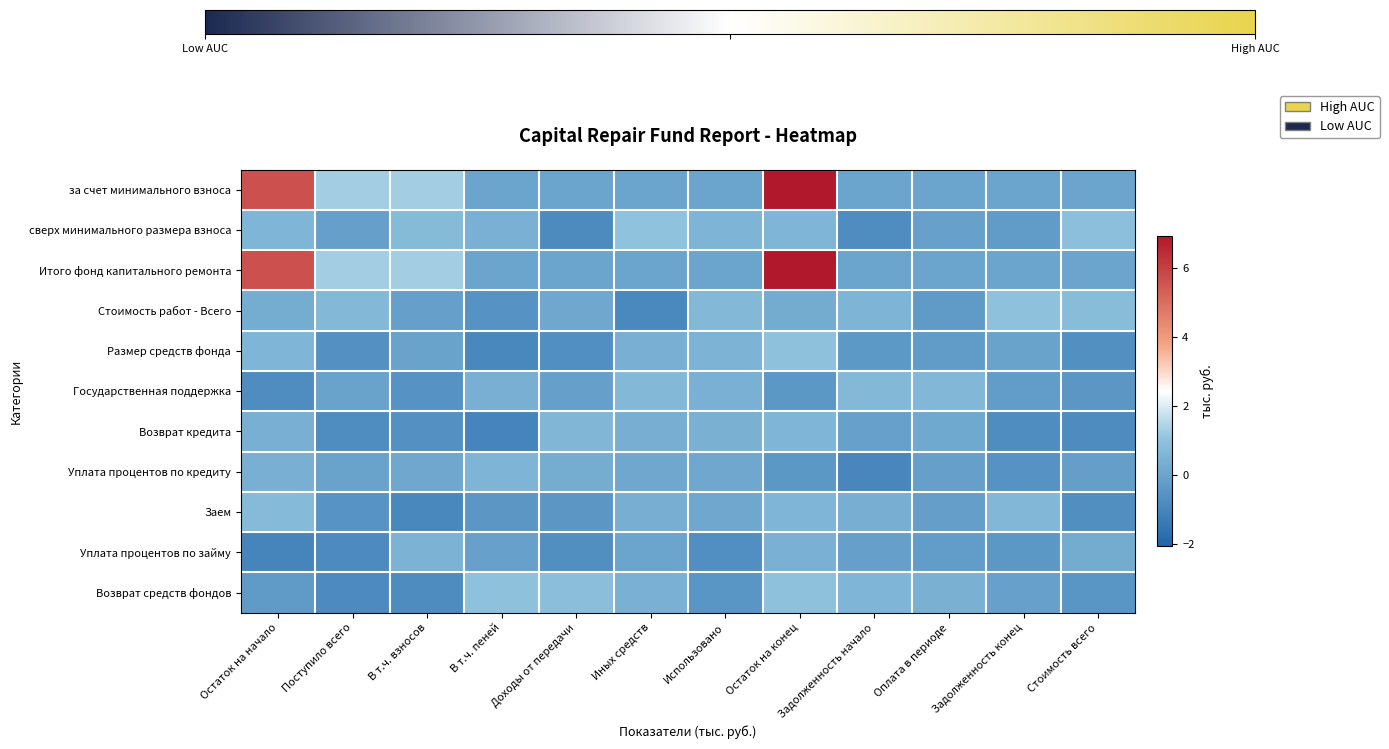

At which category is the sum across all series the highest?

Остаток на конец